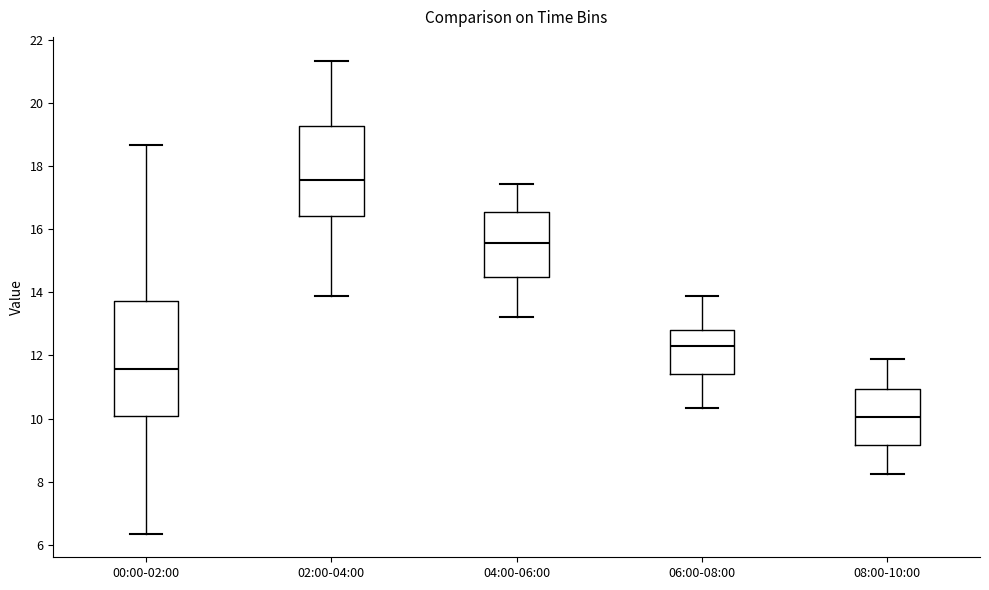

Reading left to right, transcribe this box plot: for each box, give where its median line is, the range the box spans, and where its two whiskers end, as read against the y-axis. The values are not printed on the chart, so give them approximately, as read against the axis.

00:00-02:00: median 11.6, box 10.0 to 13.8, whiskers 6.4 to 18.6
02:00-04:00: median 17.6, box 16.4 to 19.2, whiskers 14.0 to 21.4
04:00-06:00: median 15.6, box 14.4 to 16.6, whiskers 13.2 to 17.4
06:00-08:00: median 12.2, box 11.4 to 12.8, whiskers 10.4 to 13.8
08:00-10:00: median 10.0, box 9.2 to 11.0, whiskers 8.2 to 11.8